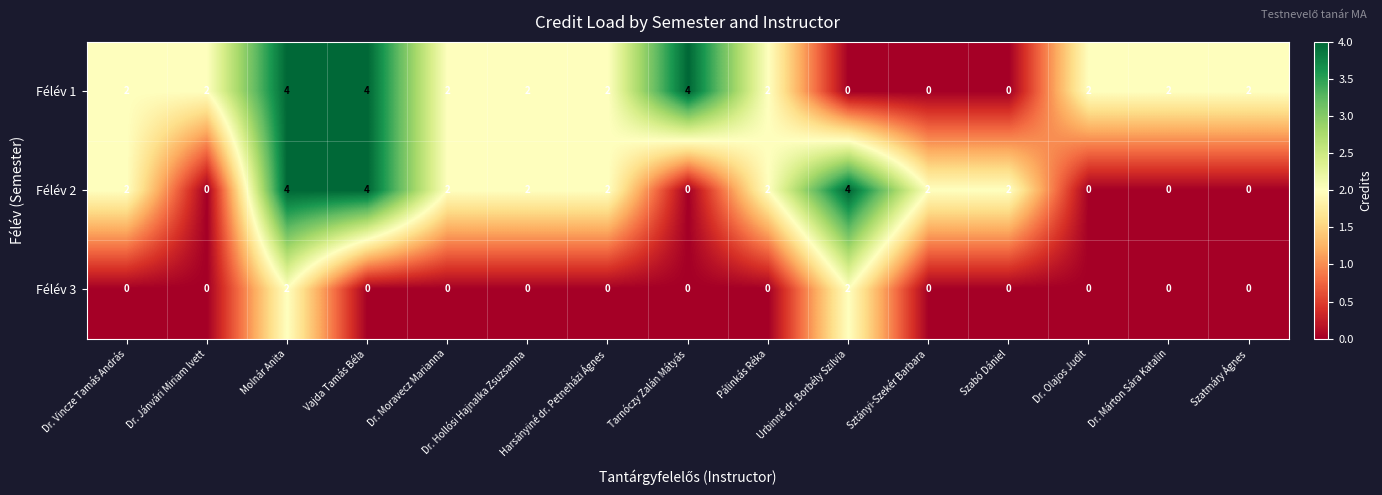

What is the total value across all series at Vajda Tamás Béla?

8